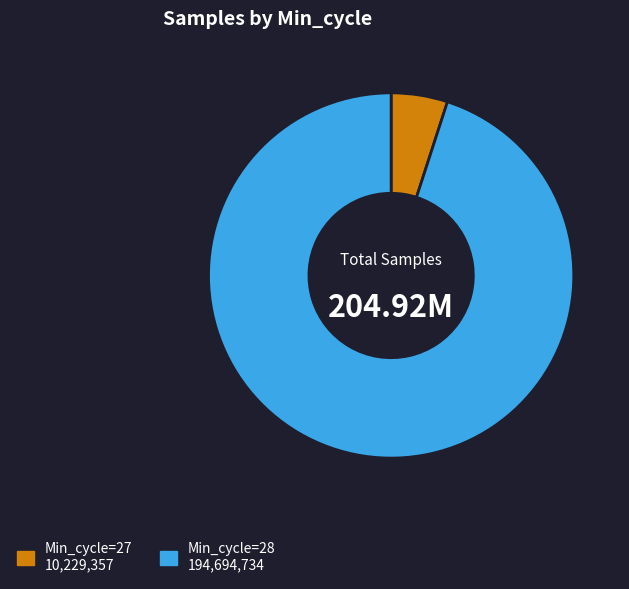

How many segments does this pie chart have?

2